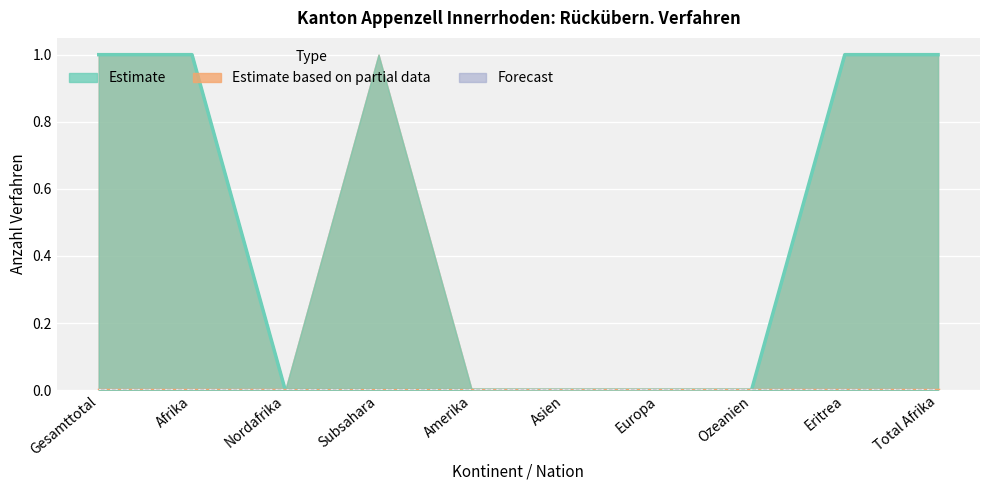

True or false: In-Verfahren and Ablehnungen (In) cross at least once.

False